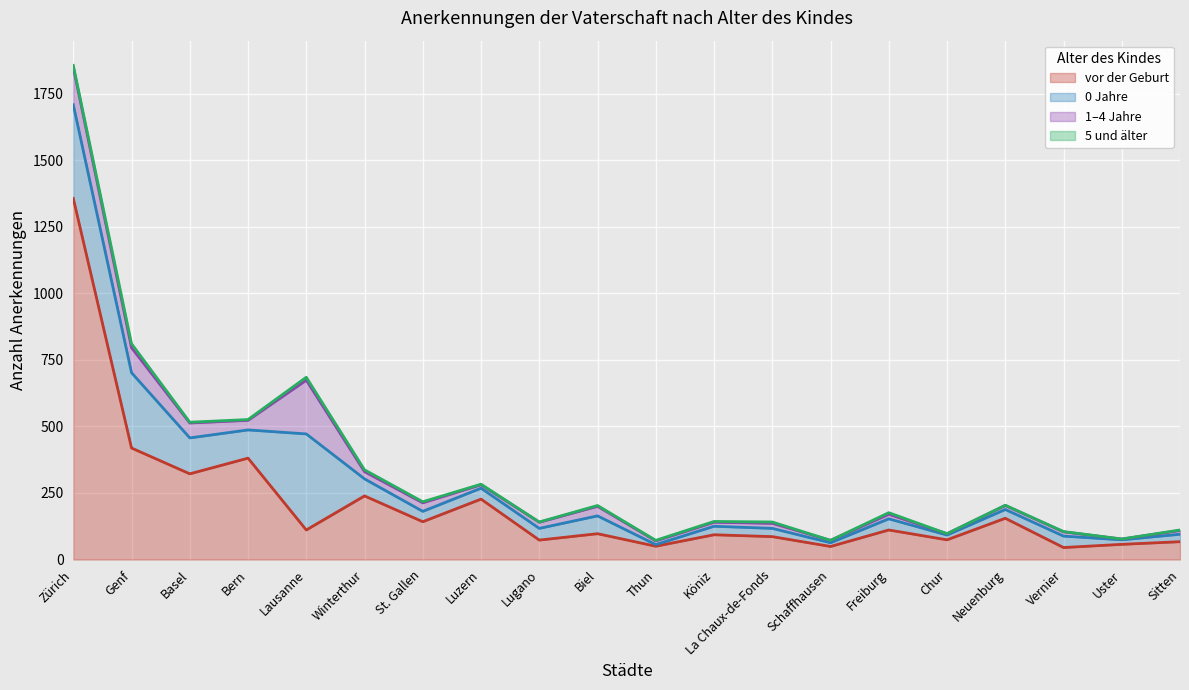

Rank the categories by 5 und älter value from highest to lowest.

Genf, Lausanne, Zürich, Winterthur, Freiburg, La Chaux-de-Fonds, St. Gallen, Basel, Bern, Biel, Köniz, Luzern, Thun, Sitten, Lugano, Neuenburg, Vernier, Schaffhausen, Chur, Uster